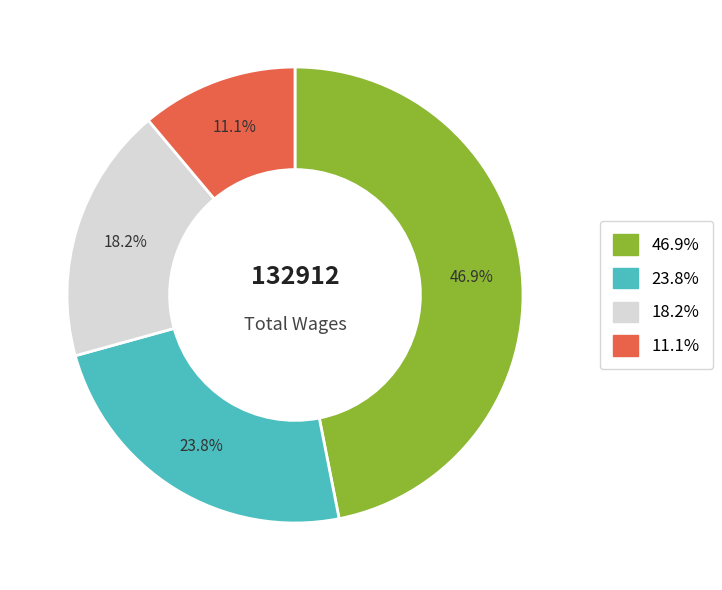

Is there a majority slice in this chart?

No